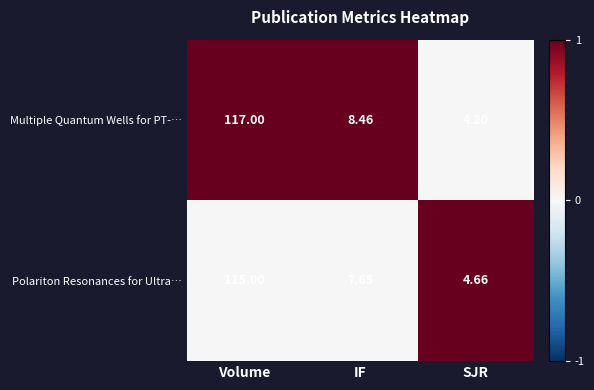

Which series has the widest spread of values?

row_0